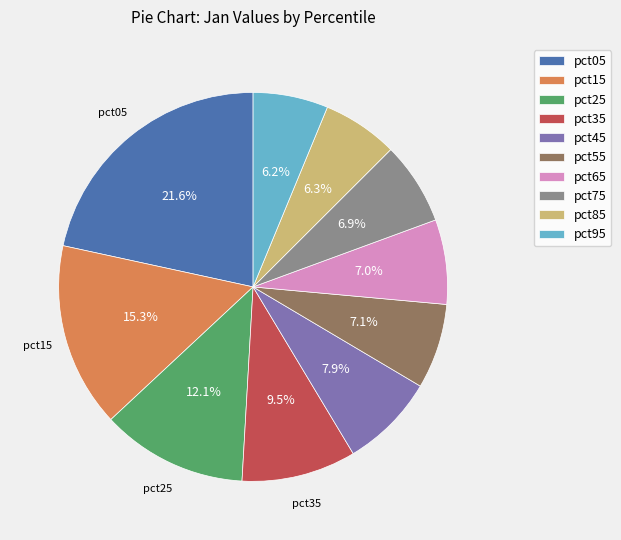

Which slice is the largest?

pct05